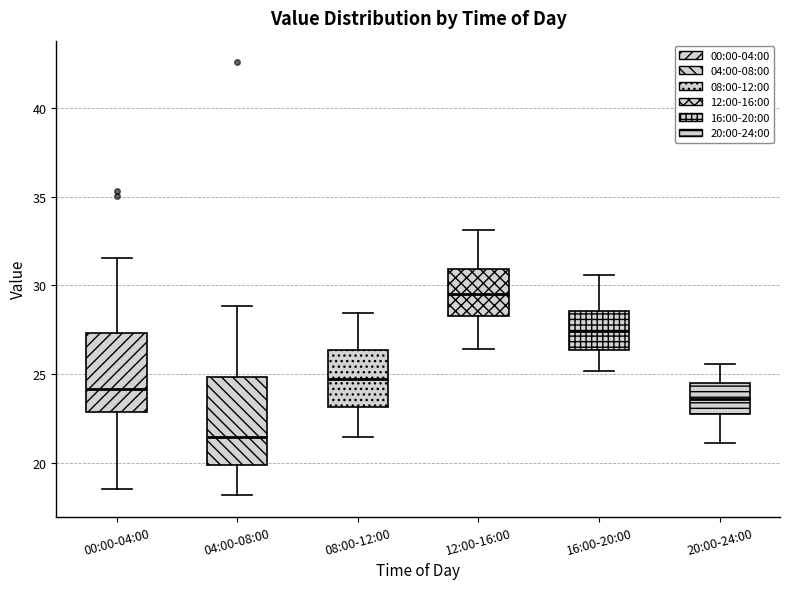

Which box's median line is the highest?

12:00-16:00